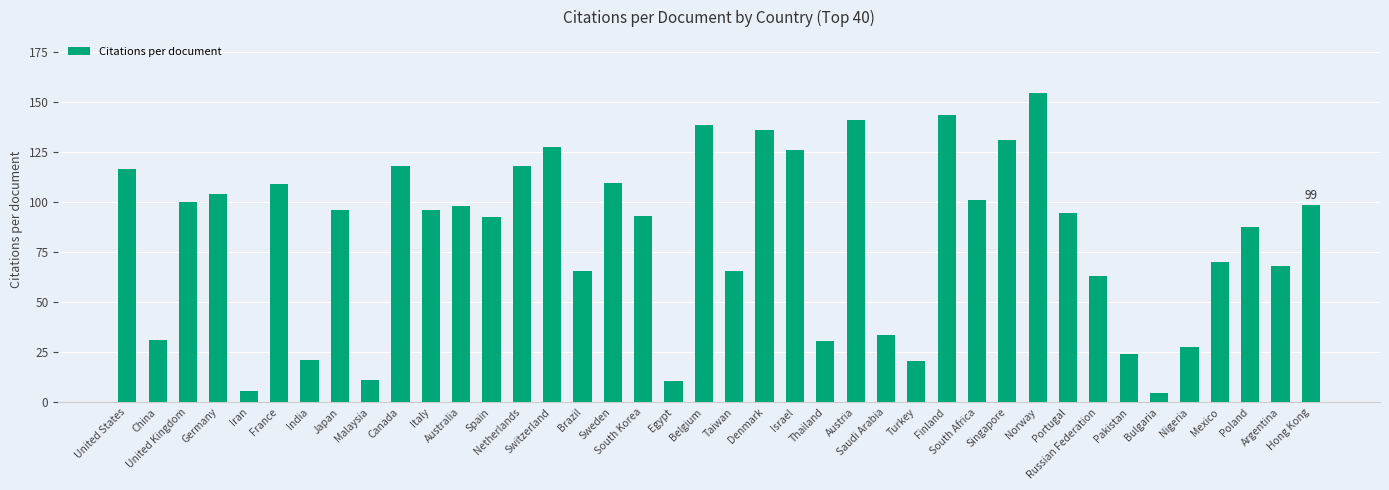

What position from the left is Egypt?

19